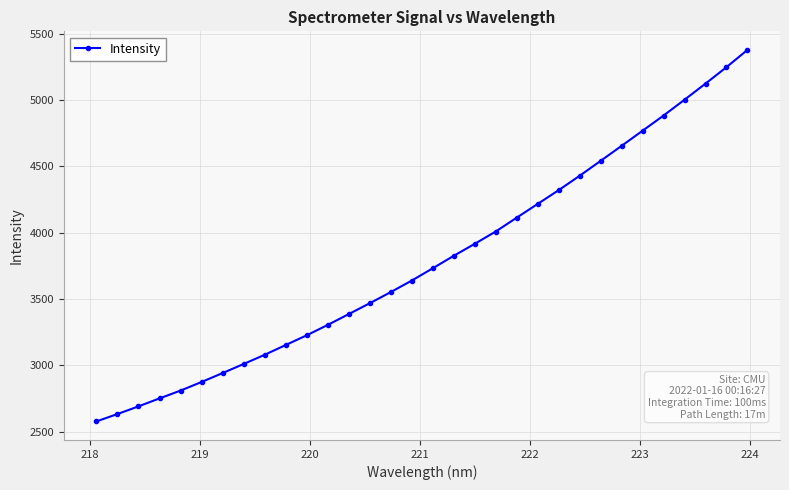

How many categories are shown in the chart?

32